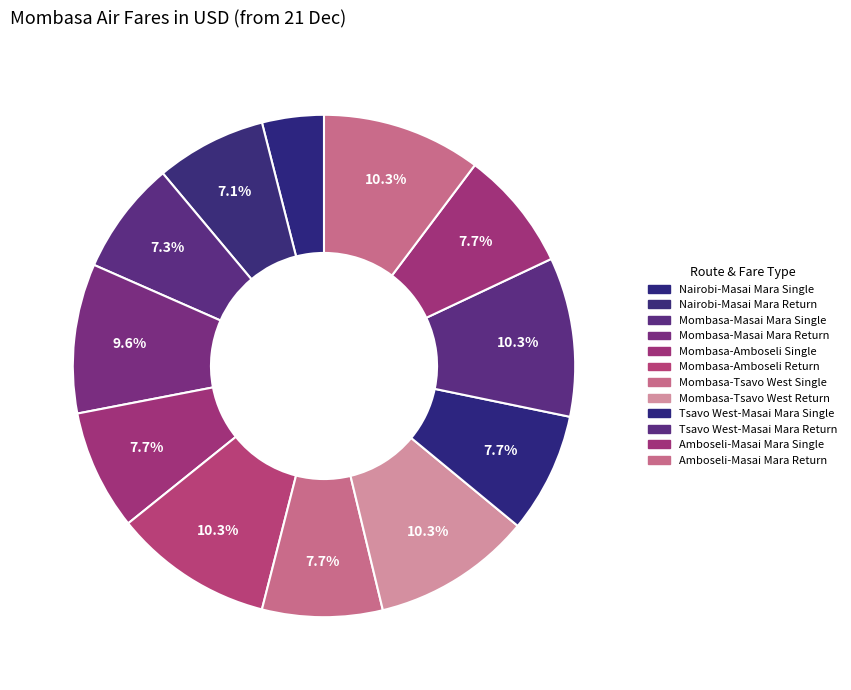

Does any single category account for the majority?

No